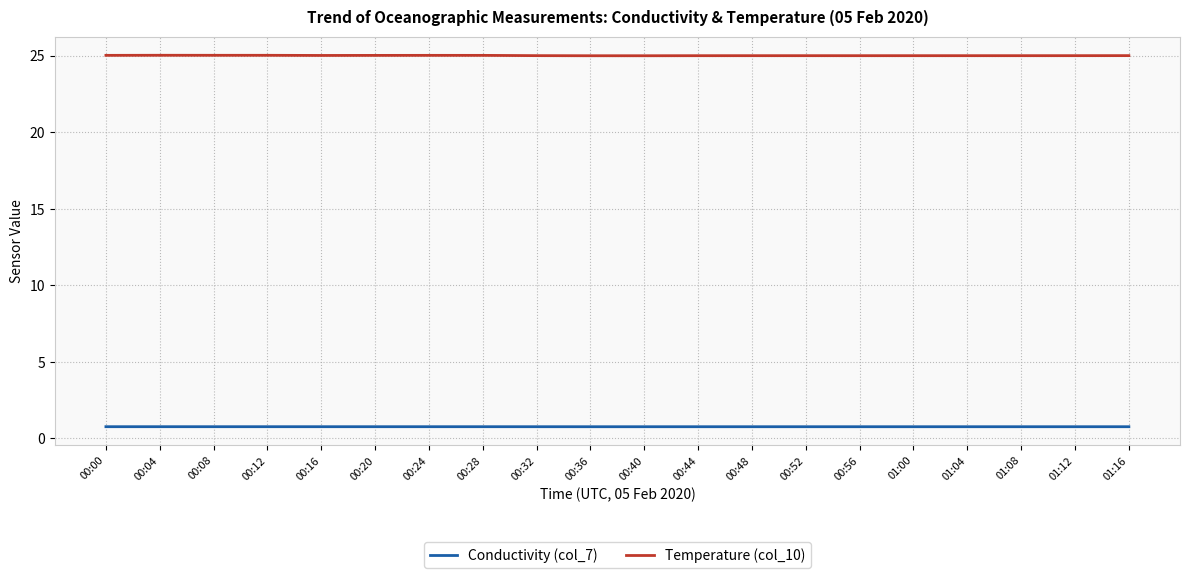

True or false: Conductivity (col_7) and Temperature (col_10) intersect in this chart.

False